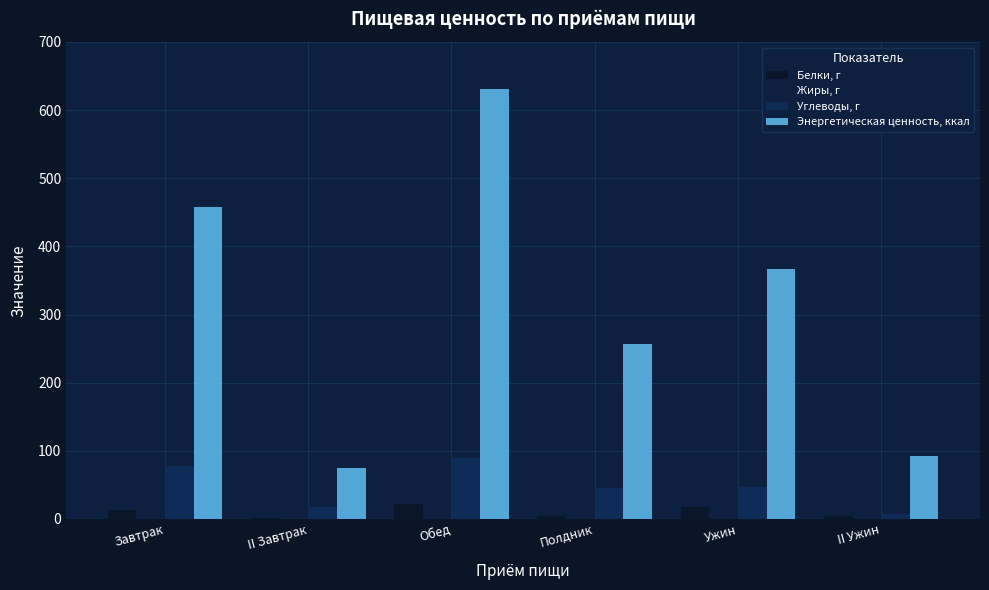

True or false: Белки, г has a value of 21.2 at Обед.

True